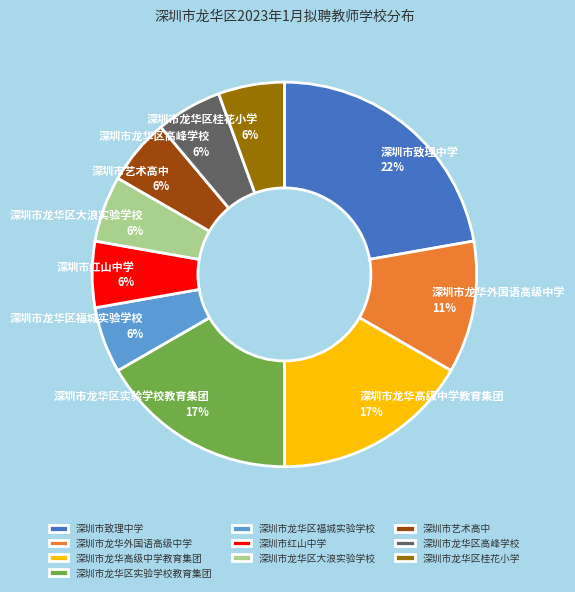

Is the sum of 深圳市龙华区高峰学校 and 深圳市红山中学 greater than half?

No